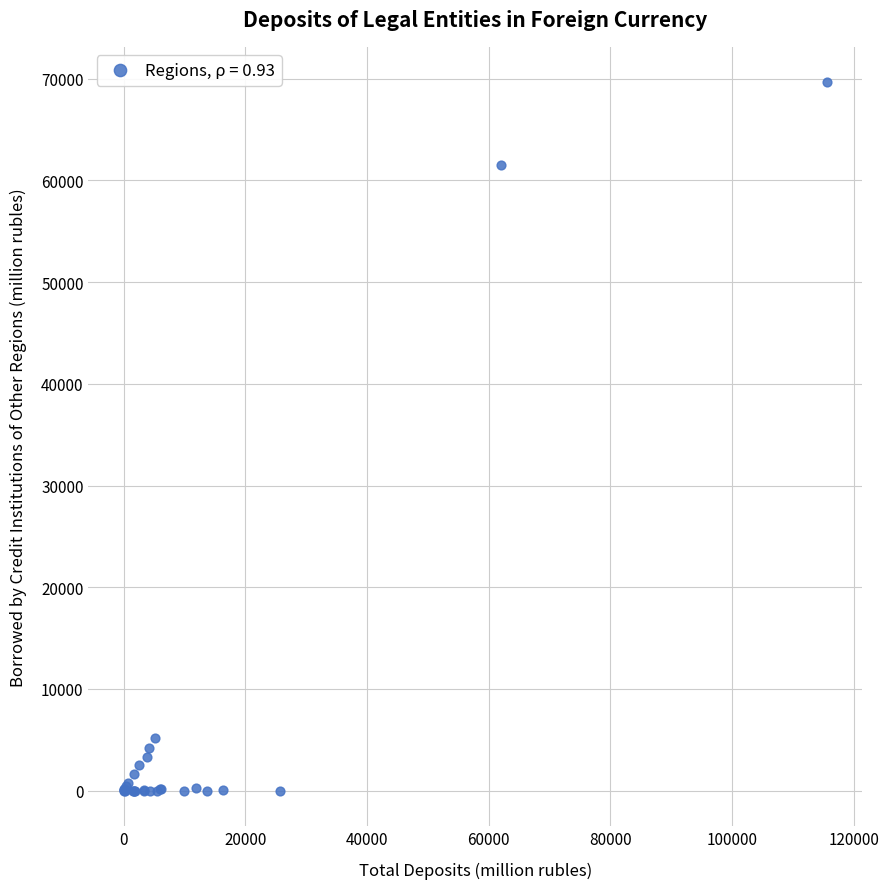

What Y value in the scatter plot is closest to 34830?

61555